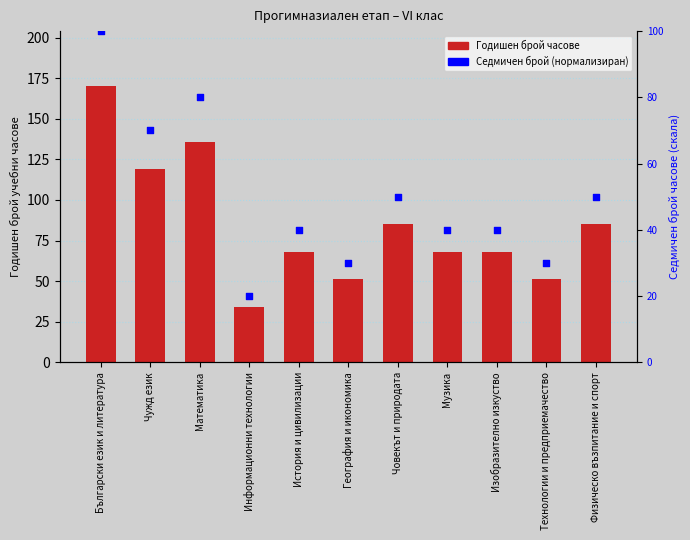

What are all the series names shown in the legend?

Годишен брой часове, Седмичен брой (нормализиран)